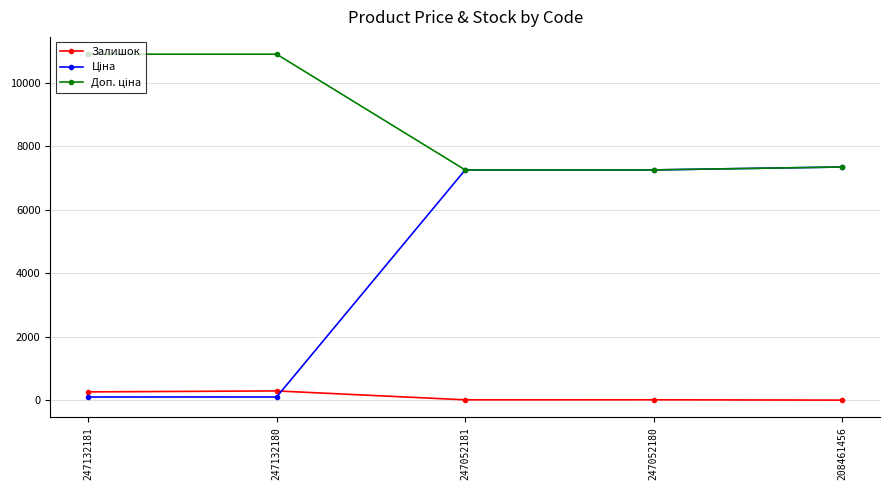

The Залишок series shows 300.0 at 247132180. True or false?

True